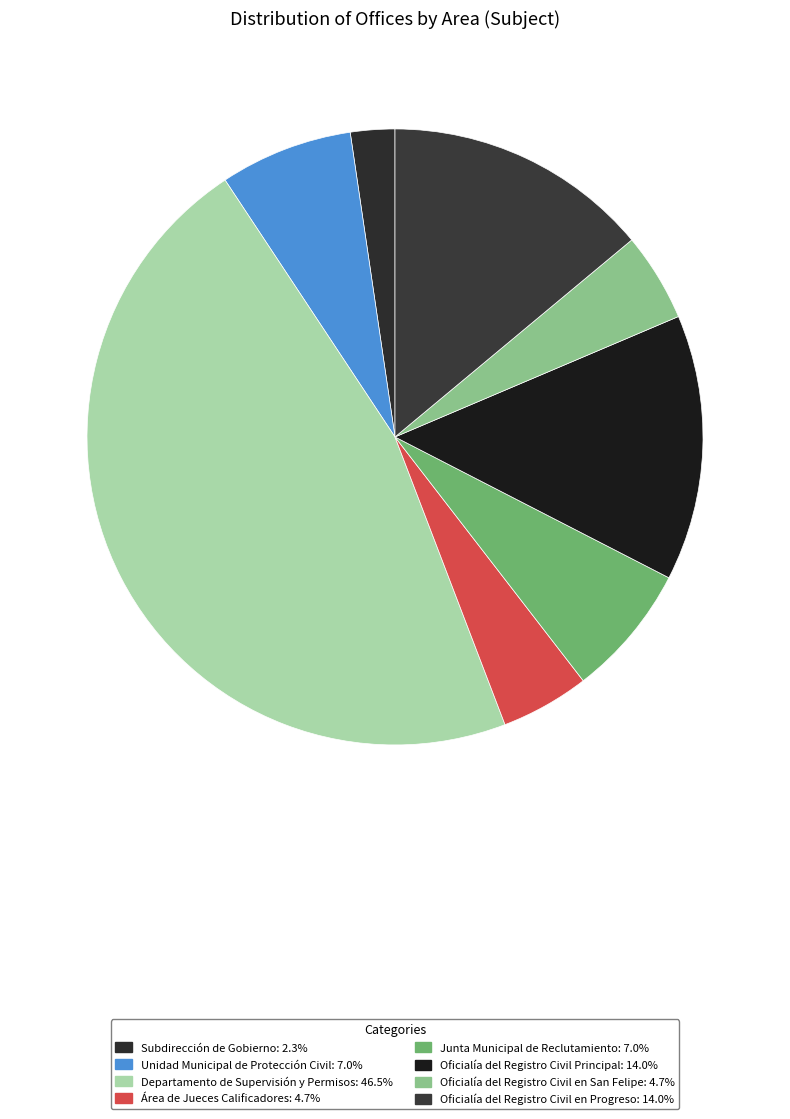

Is there a majority slice in this chart?

No